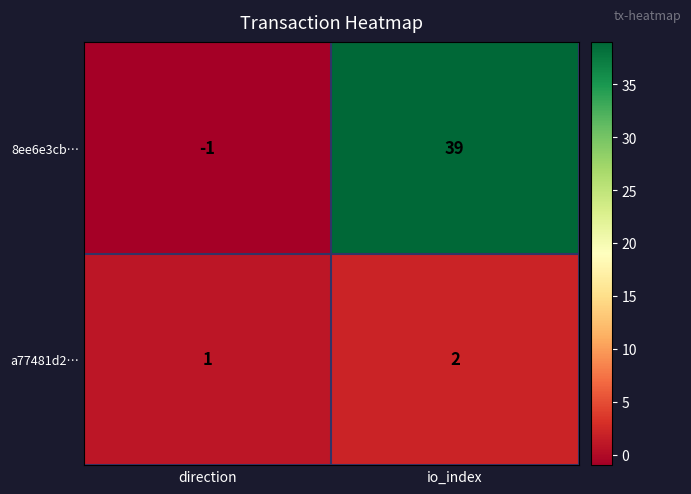

At which category is the sum across all series the highest?

io_index